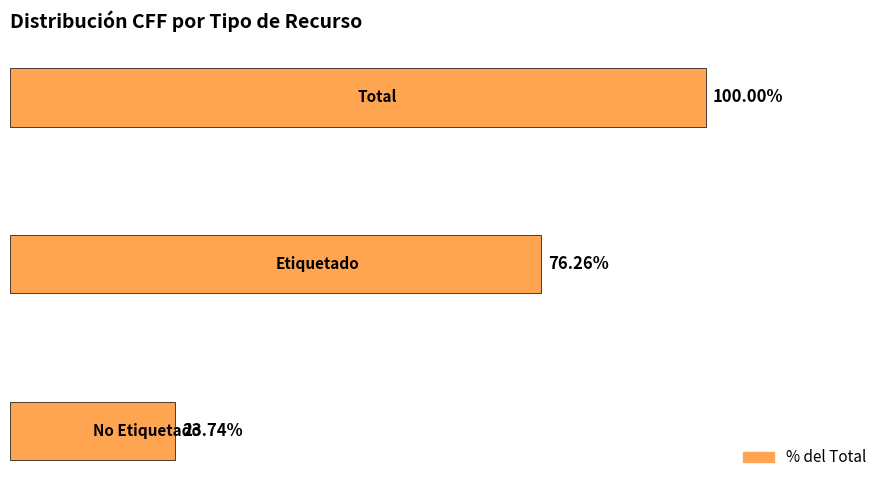

Are the bars horizontal?

Yes